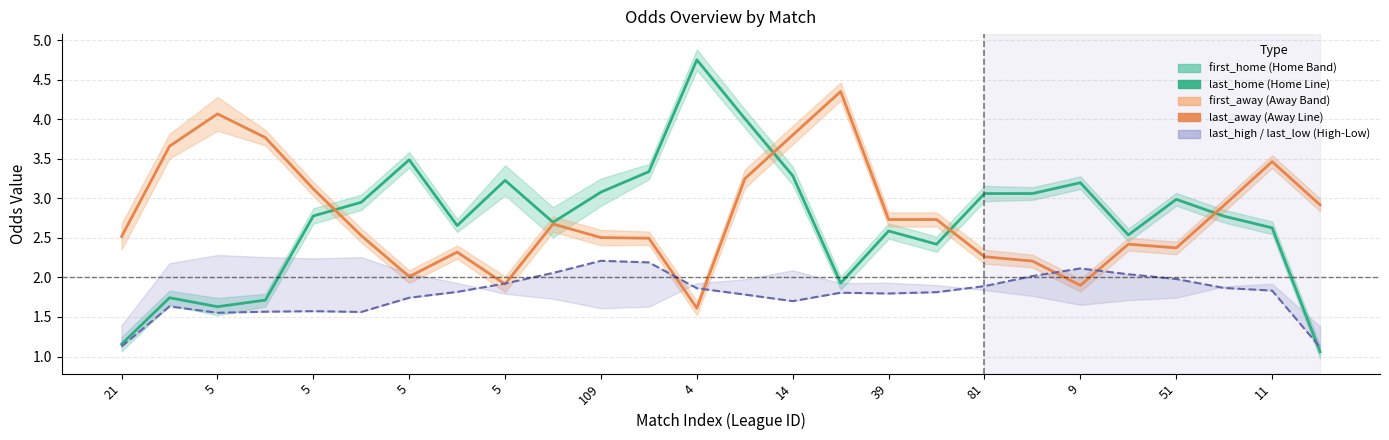

Is it true that last_away equals 2.4 at 21?

True